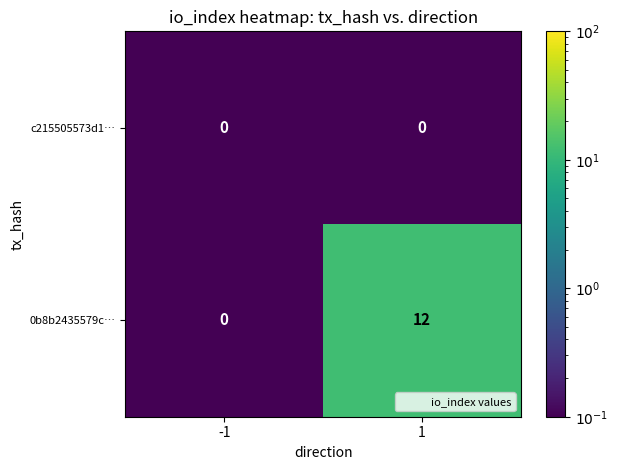

What is the average value of the 0b8b2435579c… series?

6